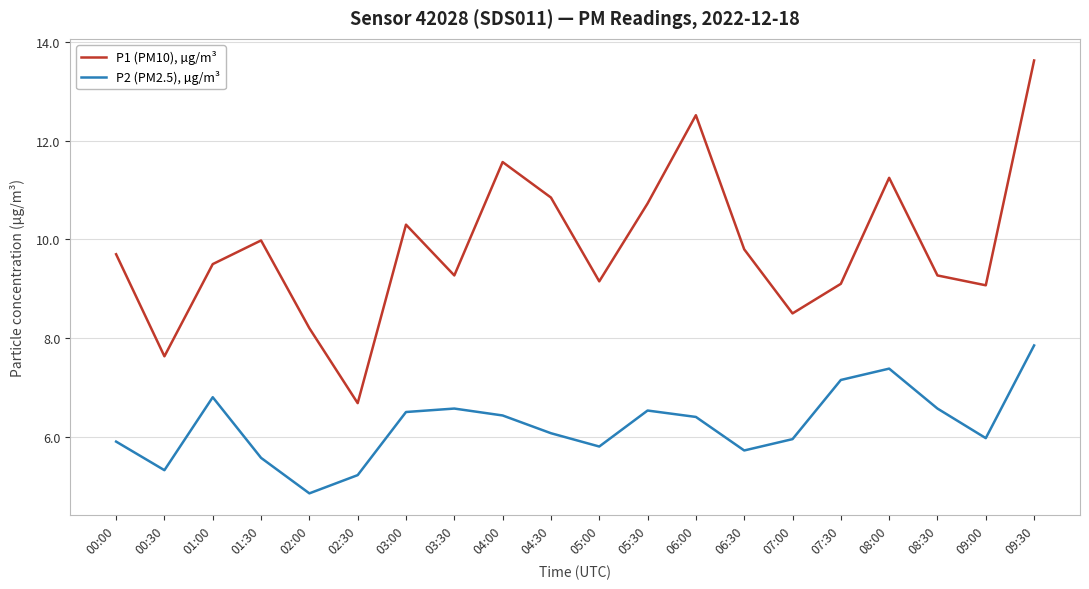

True or false: P2 (PM2.5), µg/m³ and P1 (PM10), µg/m³ cross at least once.

False